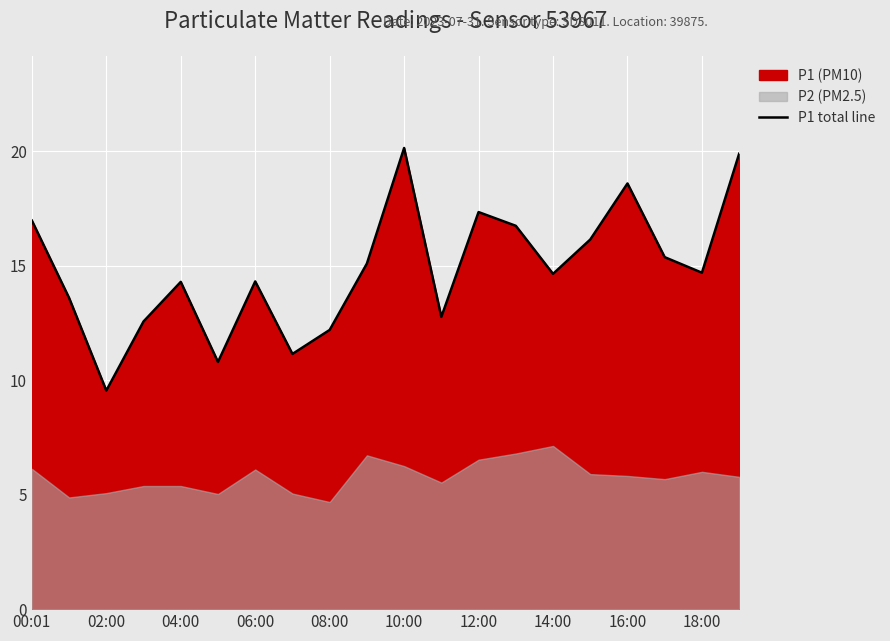

Is it true that P1 total line equals 23.2 at 12:00?

False